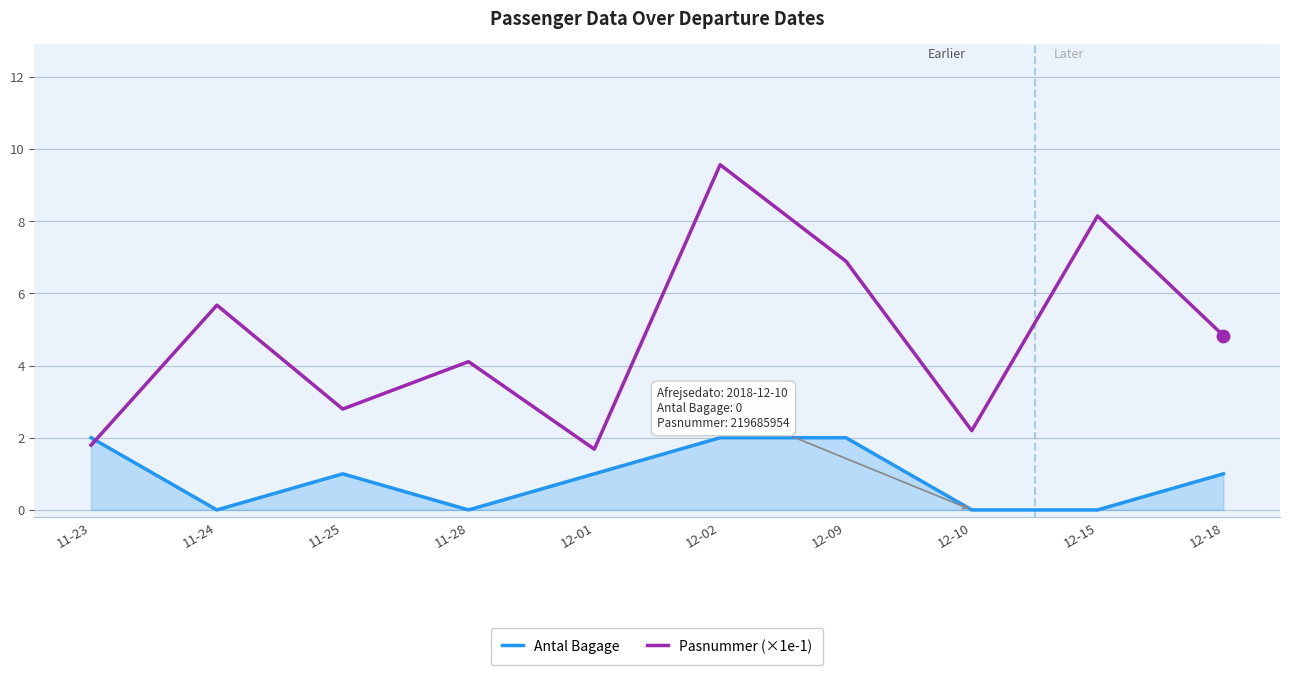

At which category is the sum across all series the highest?

12-02